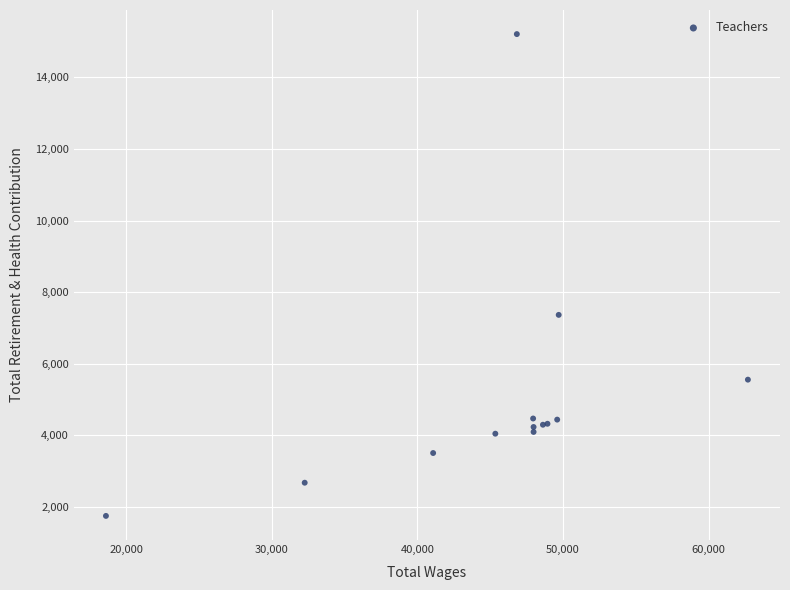

What Y value in the scatter plot is closest to 8480?

7367